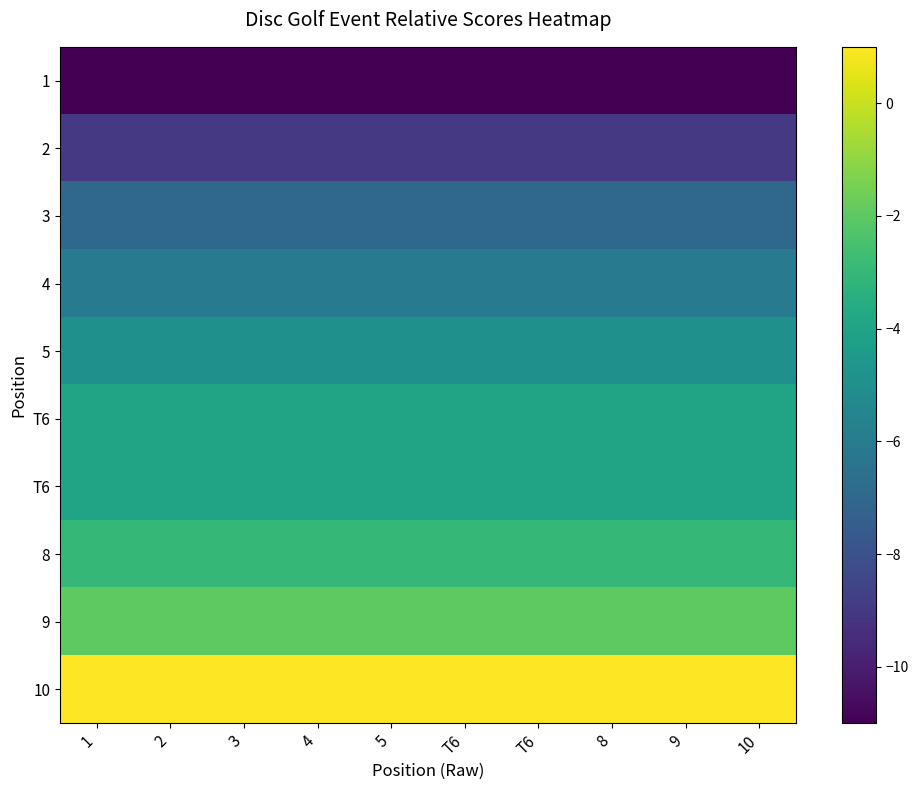

At how many categories does at least one series exceed -1?

10